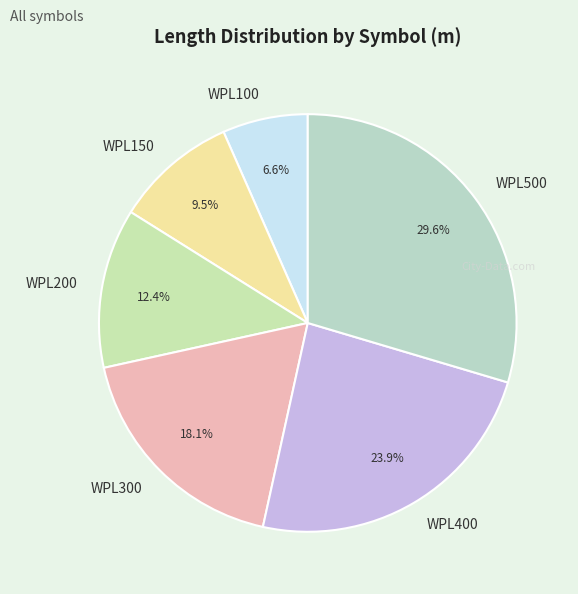

Combined, do WPL500 and WPL100 account for over 50%?

No